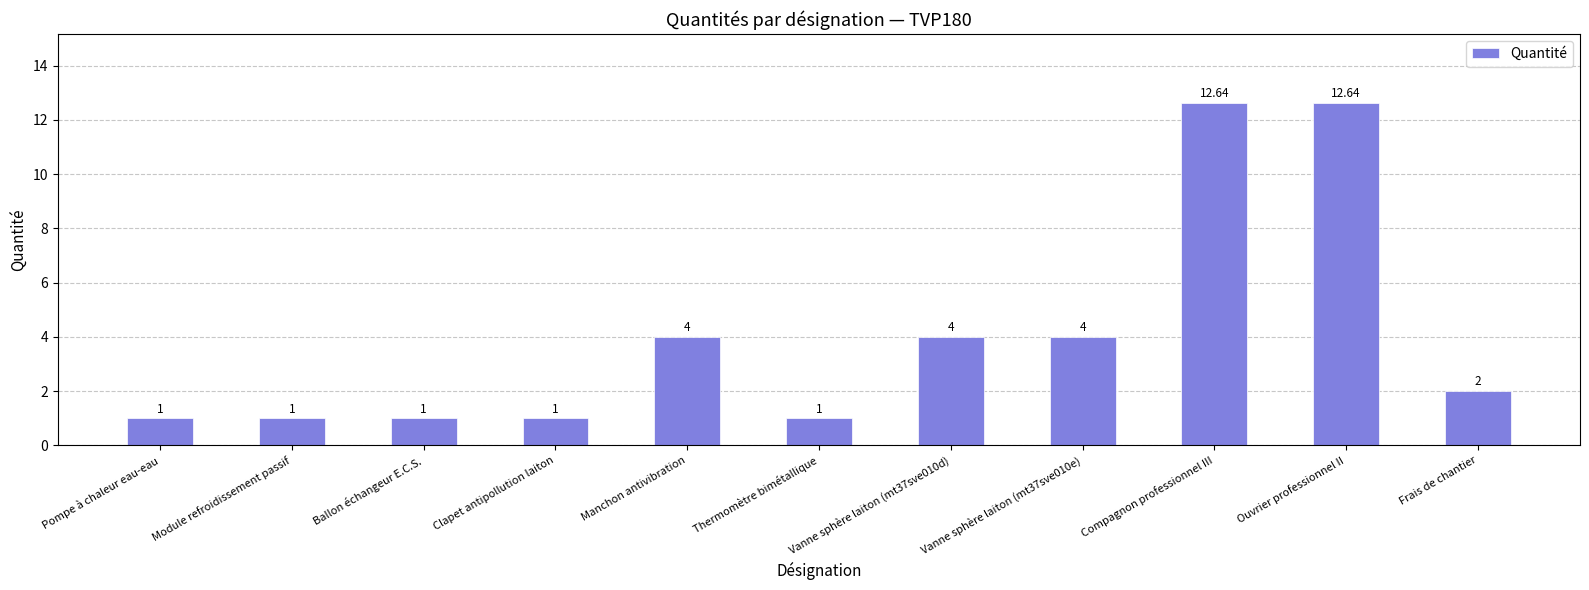

The value at Ouvrier professionnel II is 16.7. True or false?

False